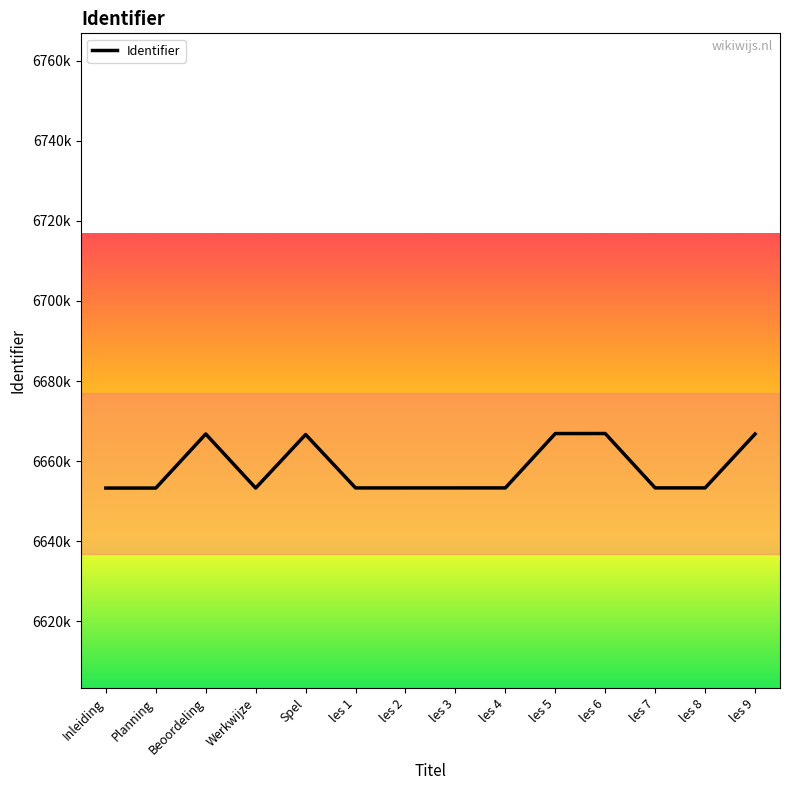

The chart shows a value of 6653283 at les 1. True or false?

True